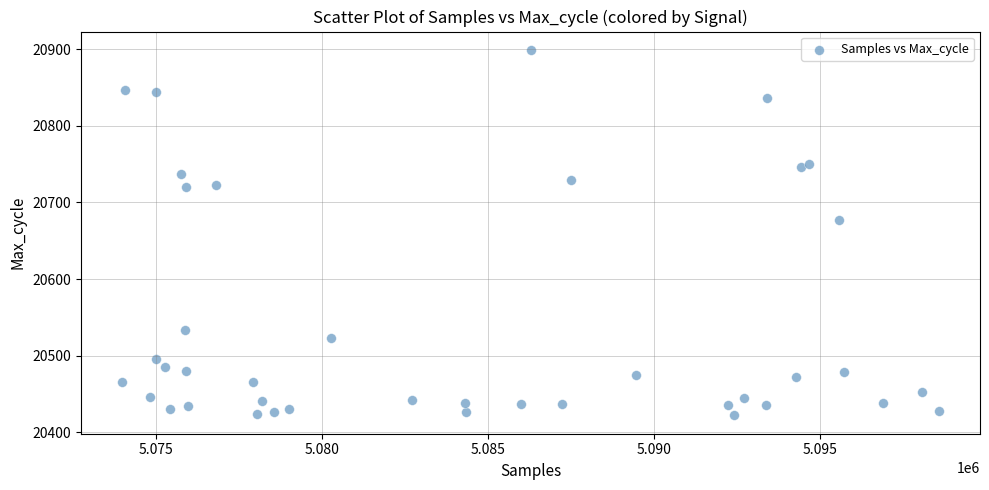

What Y value in the scatter plot is closest to 20660?

20677